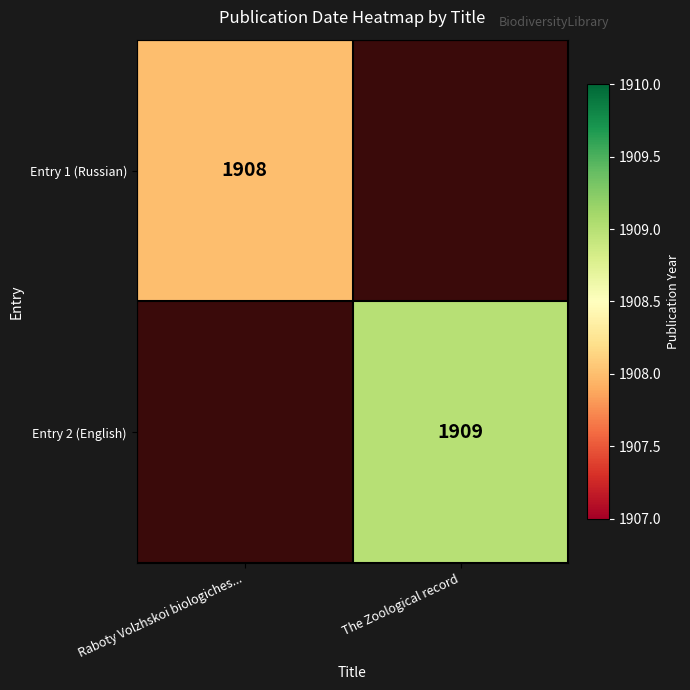

Is it true that Entry 2 (English) equals 1909 at The Zoological record?

True